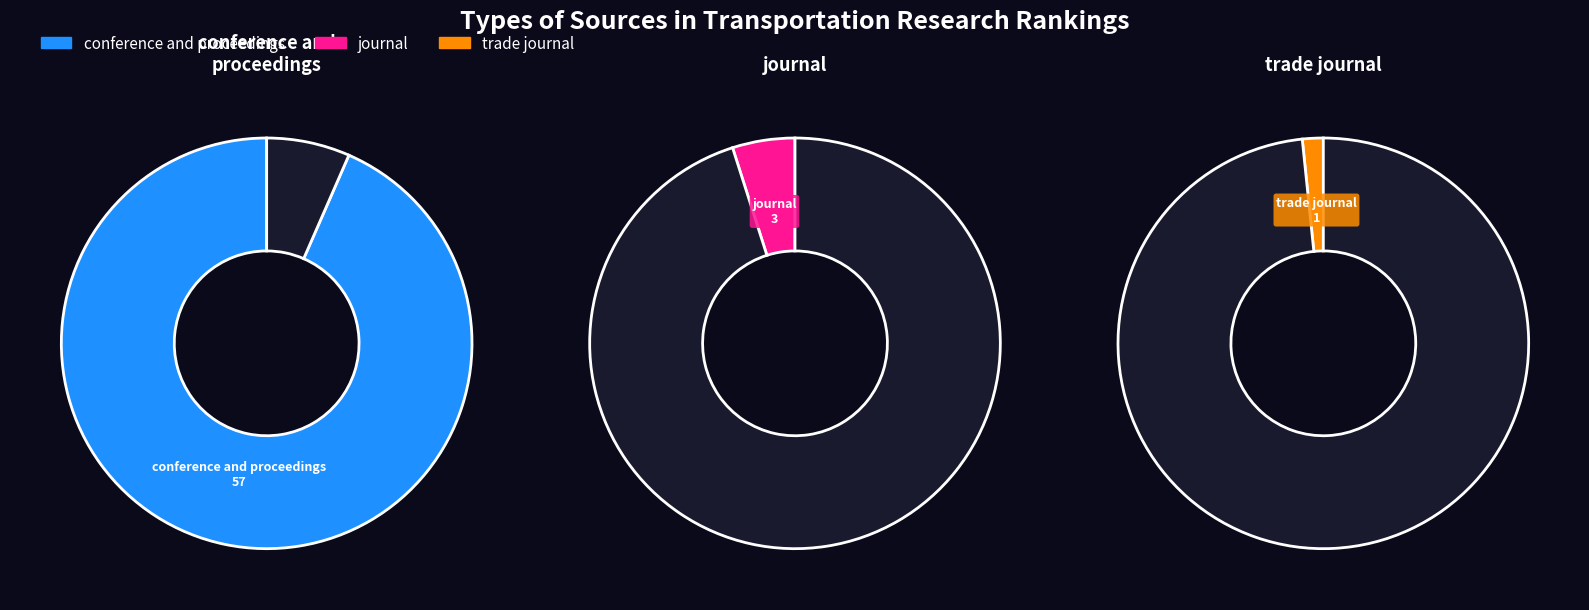

Approximately how many times larger is the value at conference and proceedings compared to journal?

19.0